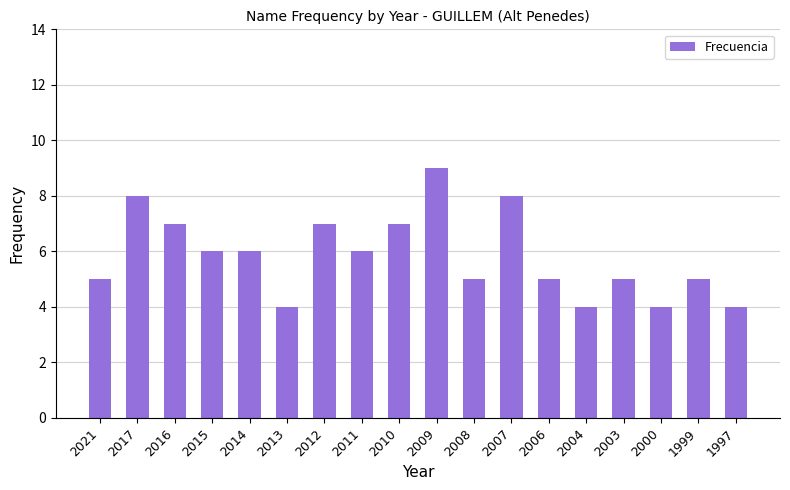

Reading left to right, extract all data points from this chart.

5	8	7	6	6	4	7	6	7	9	5	8	5	4	5	4	5	4